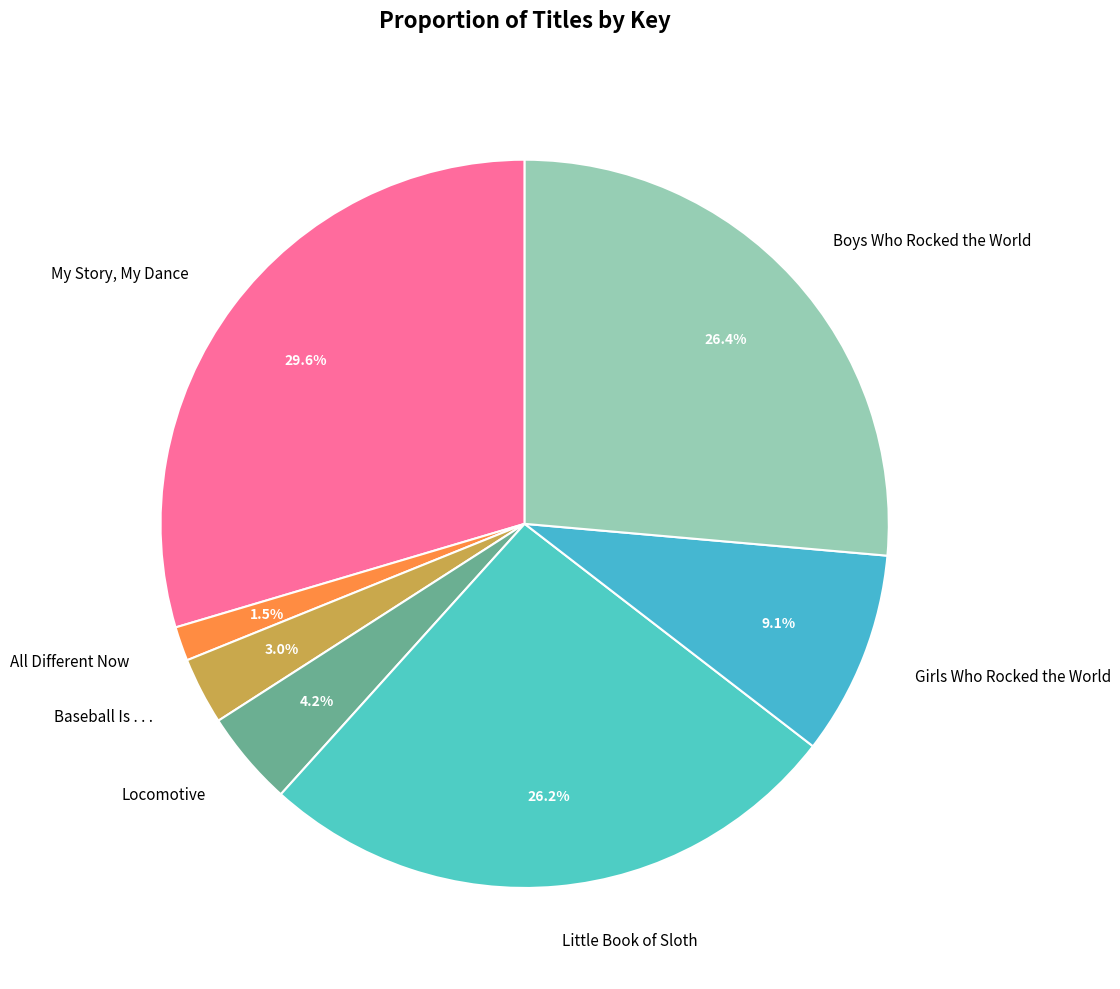

Which category has the smallest portion of the pie?

All Different Now